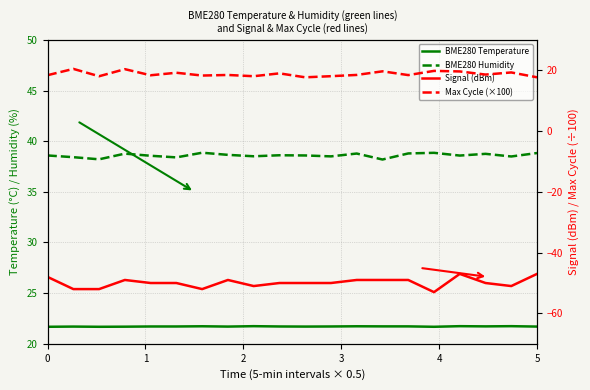

How many interior local peaks does the Signal (dBm) series have?

3